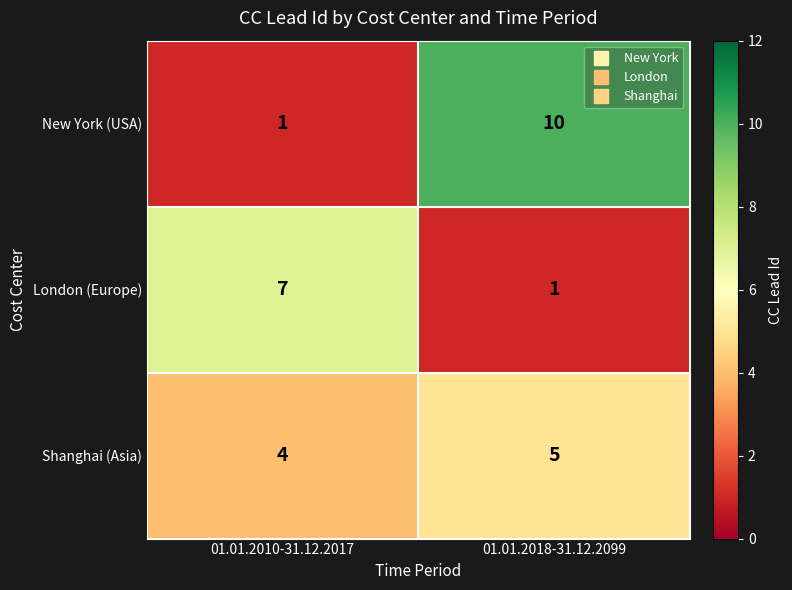

Is the value of Shanghai (Asia) at 01.01.2018-31.12.2099 greater than the value of New York (USA) at 01.01.2018-31.12.2099?

No